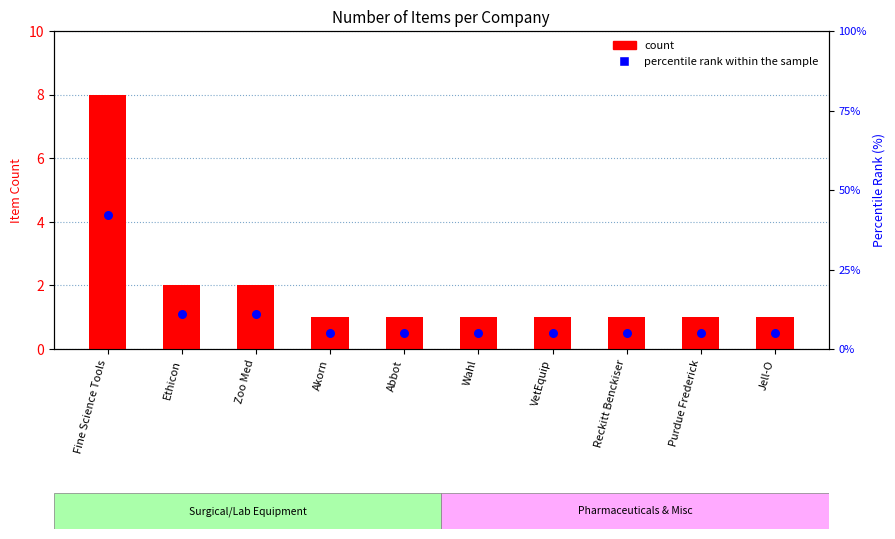

Which series has the largest total across all categories?

percentile rank within the sample